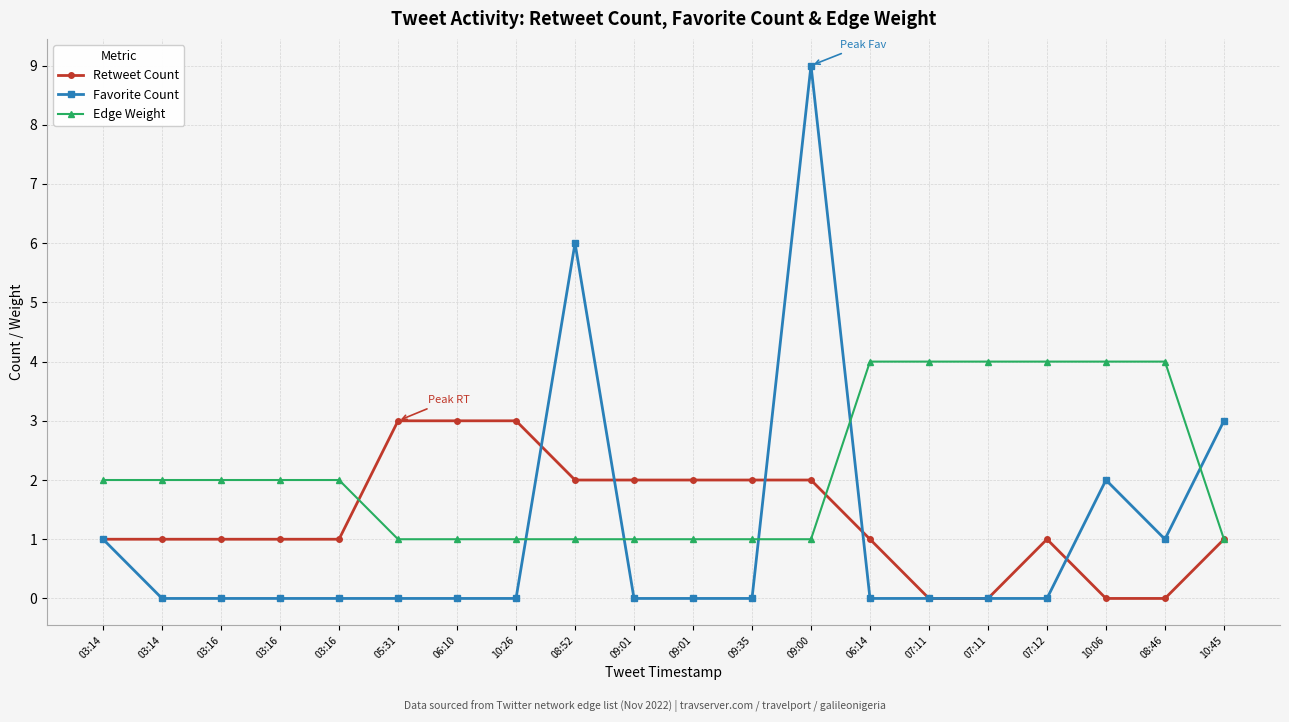

Reading right to left, transcribe all the data shown in this chart.

Retweet Count: 10:45=1	08:46=0	10:06=0	07:12=1	07:11=0	07:11=0	06:14=1	09:00=2	09:35=2	09:01=2	09:01=2	08:52=2	10:26=3	06:10=3	05:31=3	03:16=1	03:16=1	03:16=1	03:14=1	03:14=1
Favorite Count: 10:45=3	08:46=1	10:06=2	07:12=0	07:11=0	07:11=0	06:14=0	09:00=9	09:35=0	09:01=0	09:01=0	08:52=6	10:26=0	06:10=0	05:31=0	03:16=0	03:16=0	03:16=0	03:14=0	03:14=1
Edge Weight: 10:45=1	08:46=4	10:06=4	07:12=4	07:11=4	07:11=4	06:14=4	09:00=1	09:35=1	09:01=1	09:01=1	08:52=1	10:26=1	06:10=1	05:31=1	03:16=2	03:16=2	03:16=2	03:14=2	03:14=2